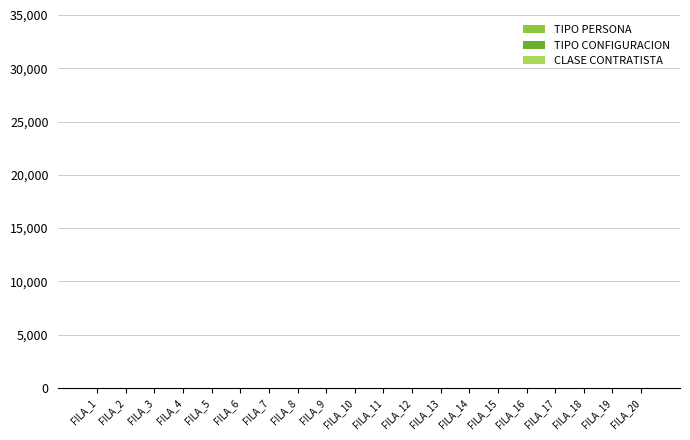

Are the bars horizontal?

No